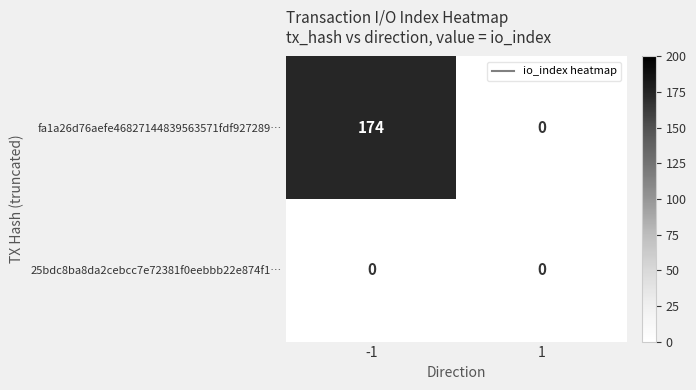

What is the approximate value of fa1a26d76aefe46827144839563571fdf927289… at -1, to the nearest 5?

175